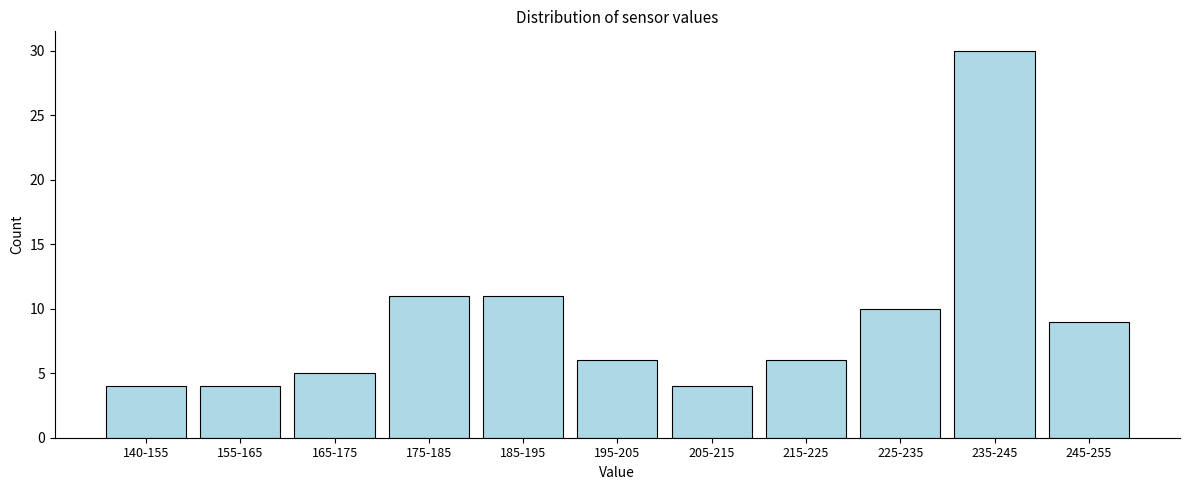

Reading left to right, transcribe all the data shown in this chart.

140-155=4	155-165=4	165-175=5	175-185=11	185-195=11	195-205=6	205-215=4	215-225=6	225-235=10	235-245=30	245-255=9